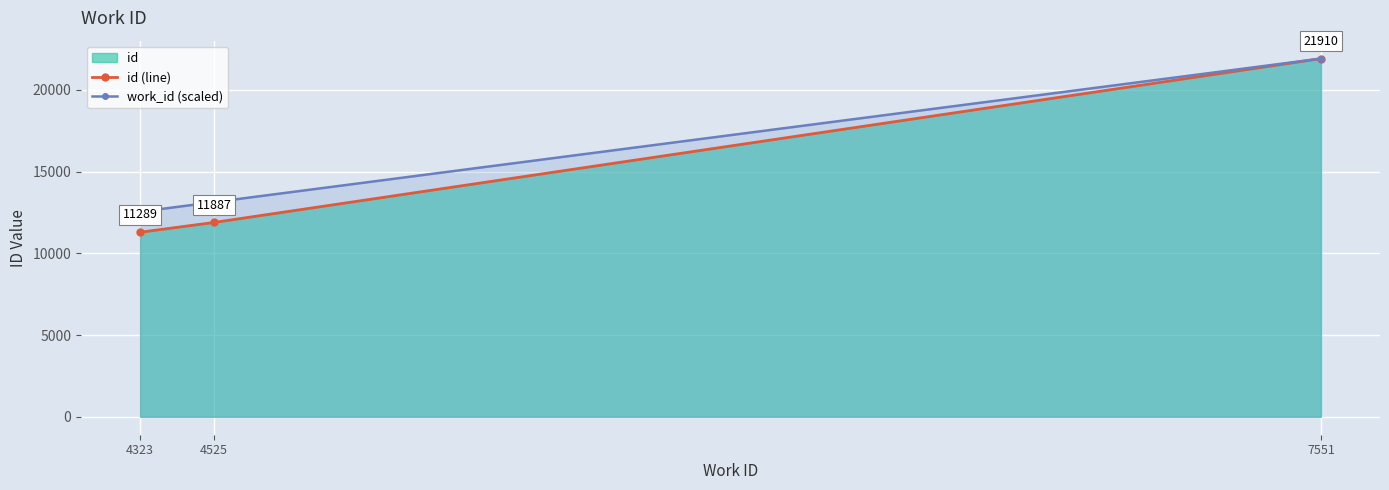

Between 4525 and 7551, which series saw the biggest shift?

id (line)